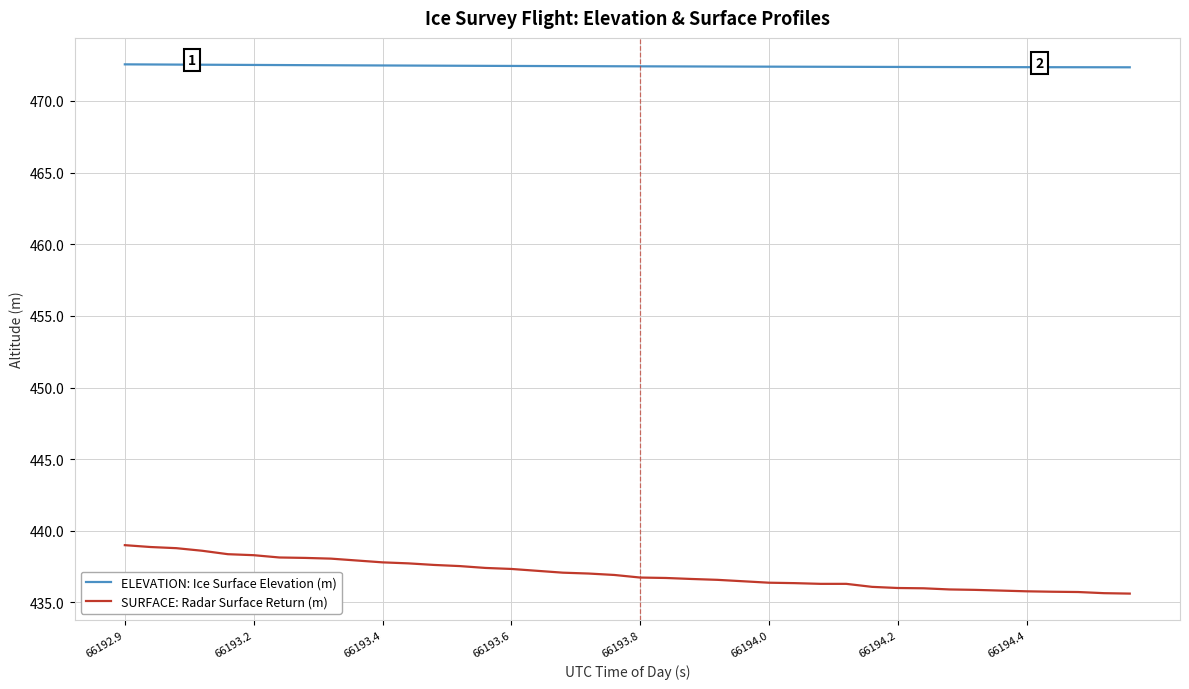

True or false: SURFACE: Radar Surface Return (m) and ELEVATION: Ice Surface Elevation (m) intersect in this chart.

False